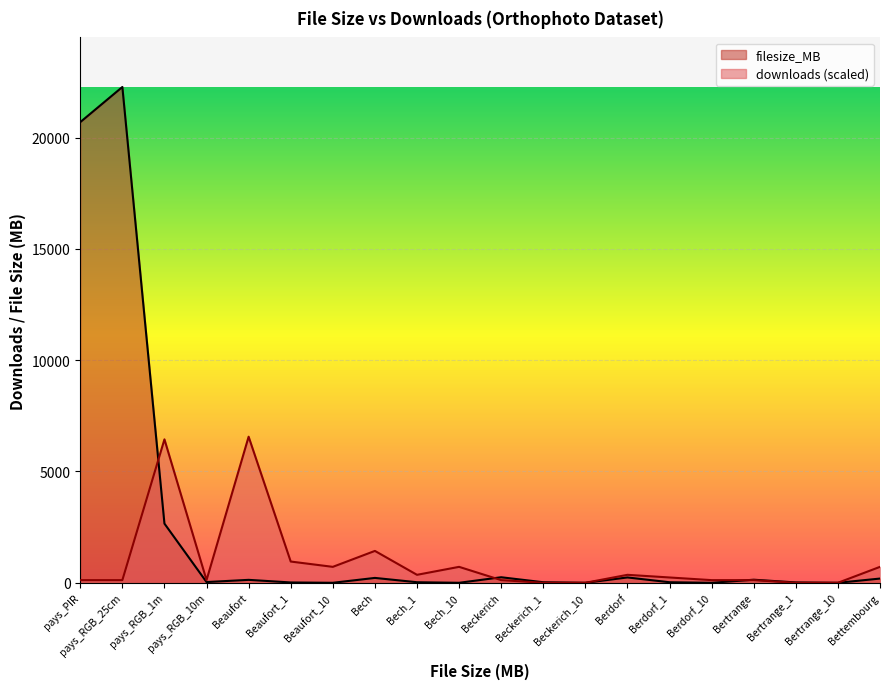

Where is downloads nearest to the value 3280?

Bech